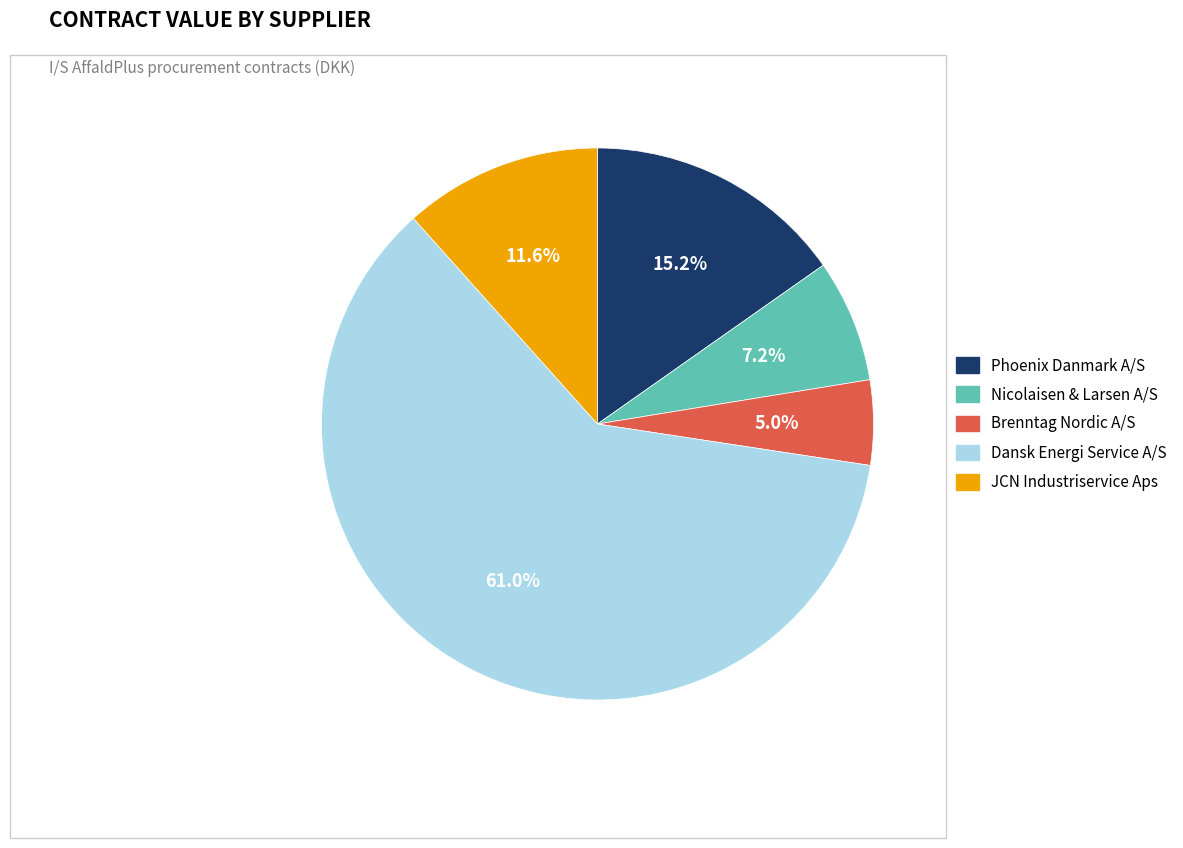

Which category has the smallest portion of the pie?

Brenntag Nordic A/S